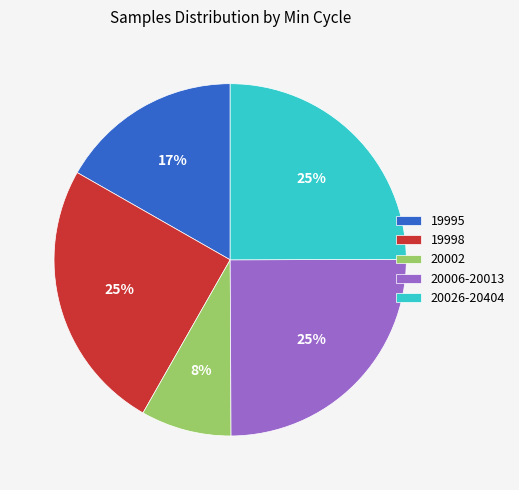

Is the sum of 19995 and 20006-20013 greater than half?

No